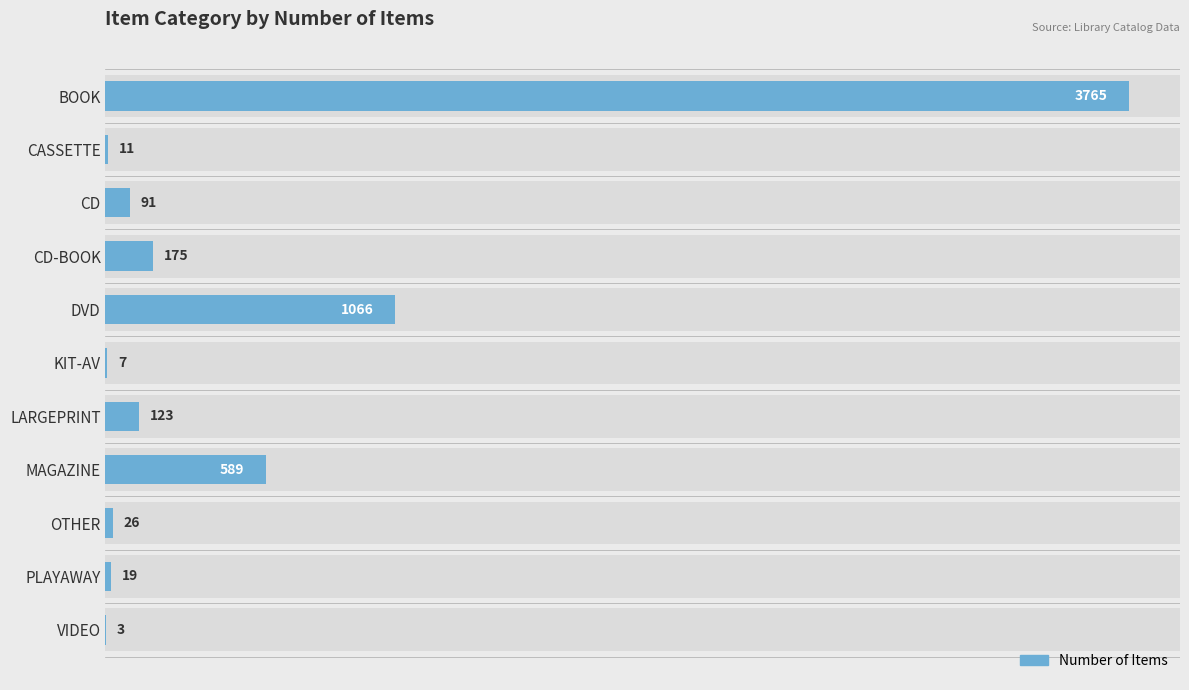

Reading left to right, list all the values displayed in this chart.

3765	11	91	175	1066	7	123	589	26	19	3